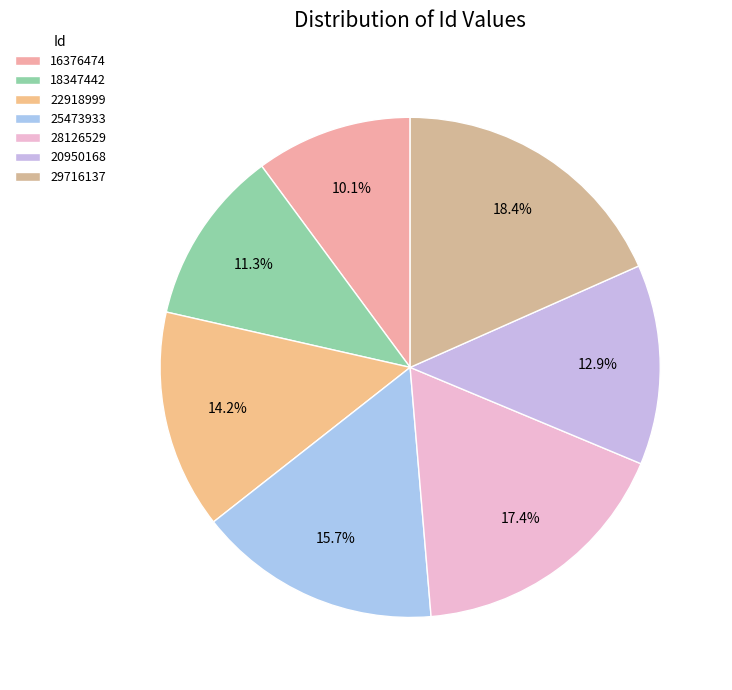

What is the smallest slice in the pie chart?

16376474